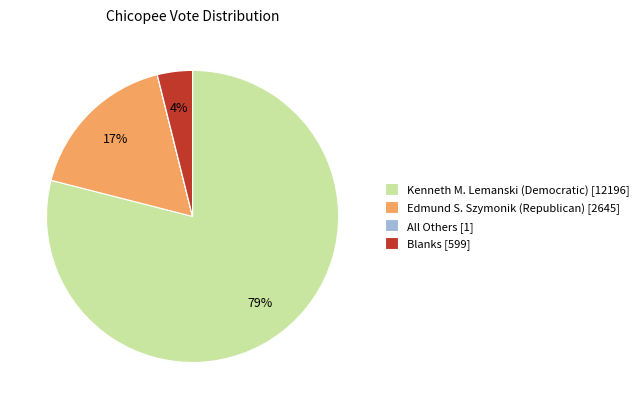

Approximately how many times larger is the value at Kenneth M. Lemanski (Democratic) [12196] compared to Edmund S. Szymonik (Republican) [2645]?

4.6